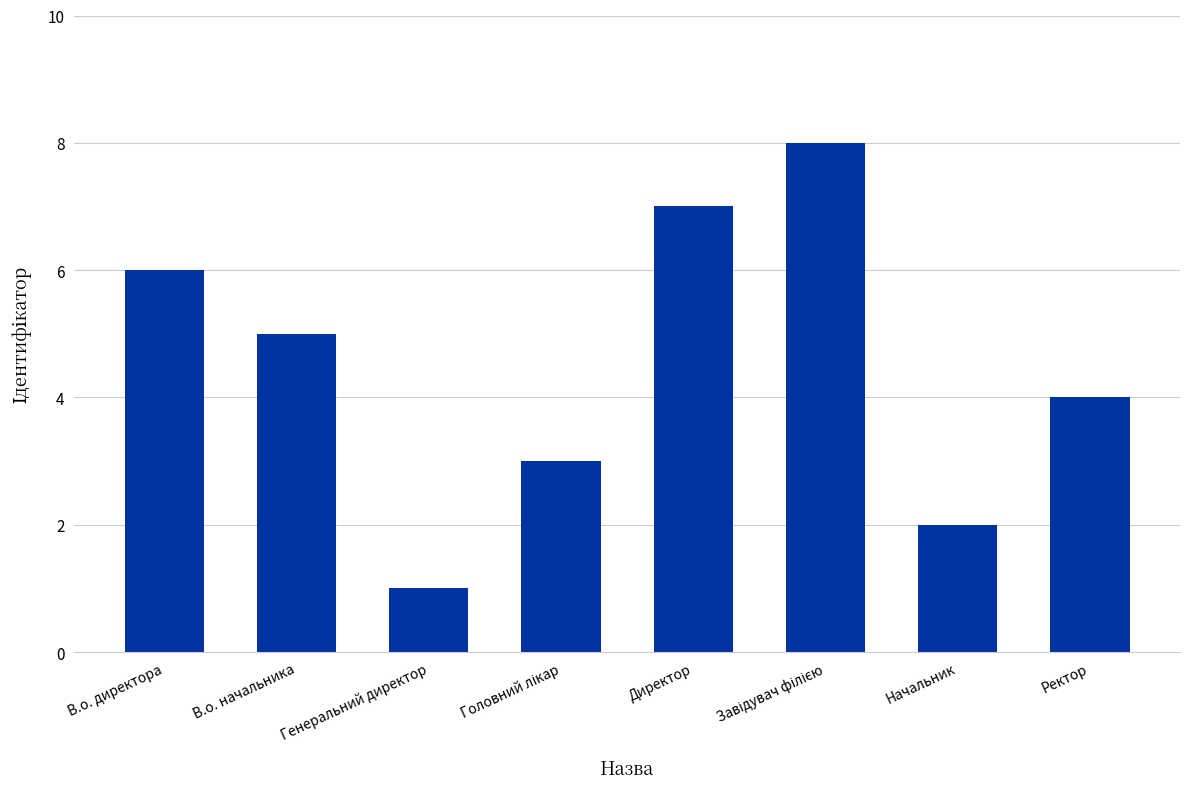

Between Ректор and Начальник, which is larger?

Ректор